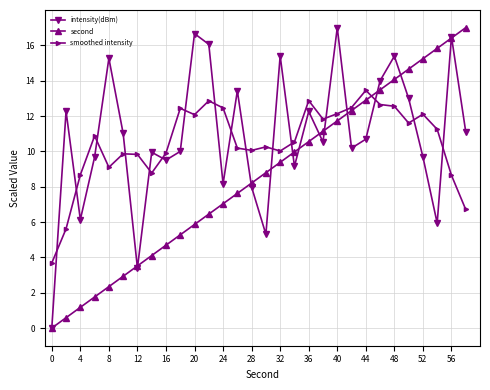

What is the value of the smoothed intensity point at the 19th from the left?

12.9